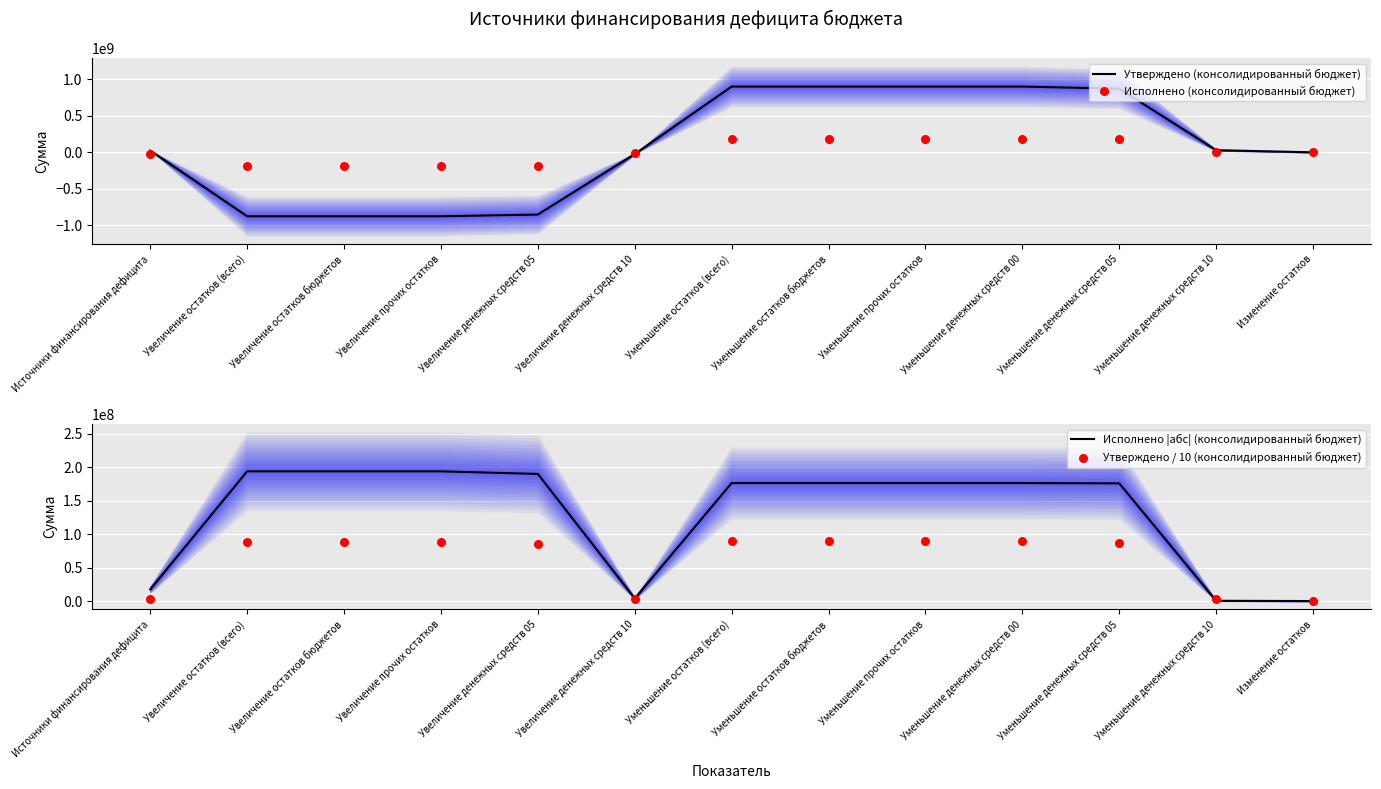

What is the total value across all series at Уменьшение денежных средств 05?

1309538381.7